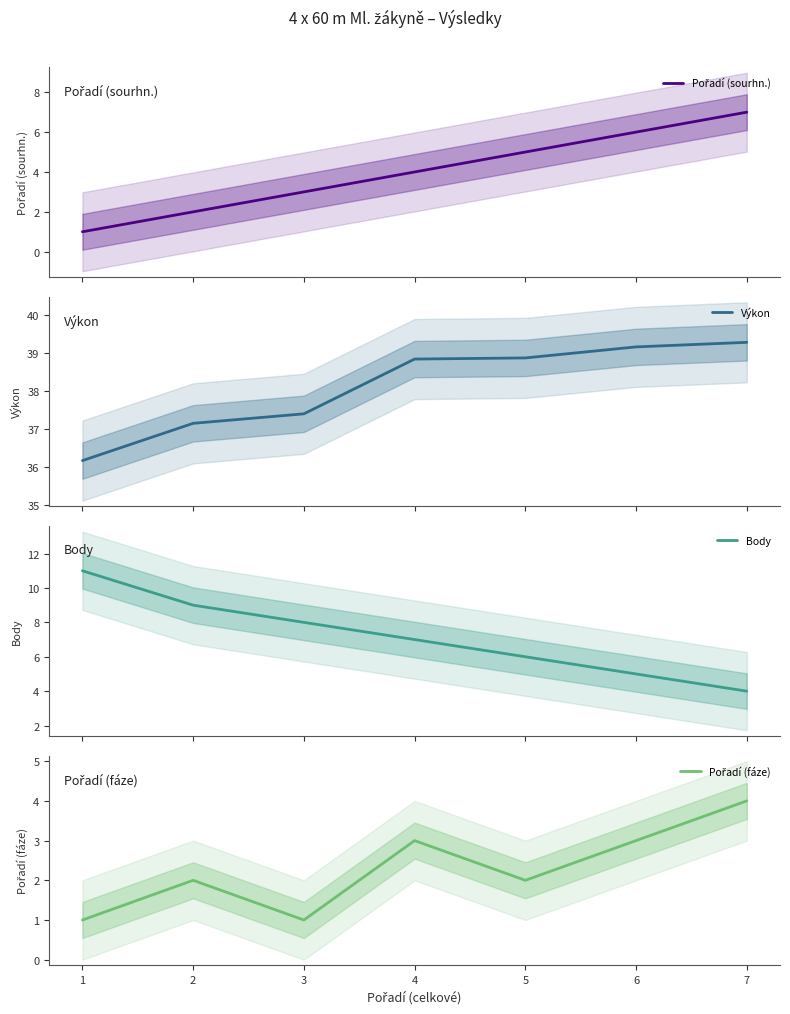

Rank the series at 1 from highest to lowest value.

Výkon, Body, Pořadí (sourhn.), Pořadí (fáze)